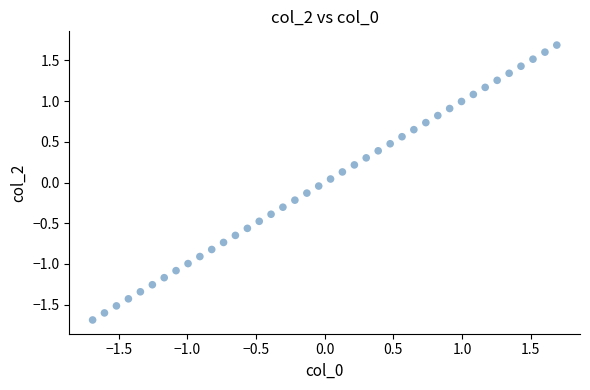

What is the range of Y values (max minus min)?

3.4